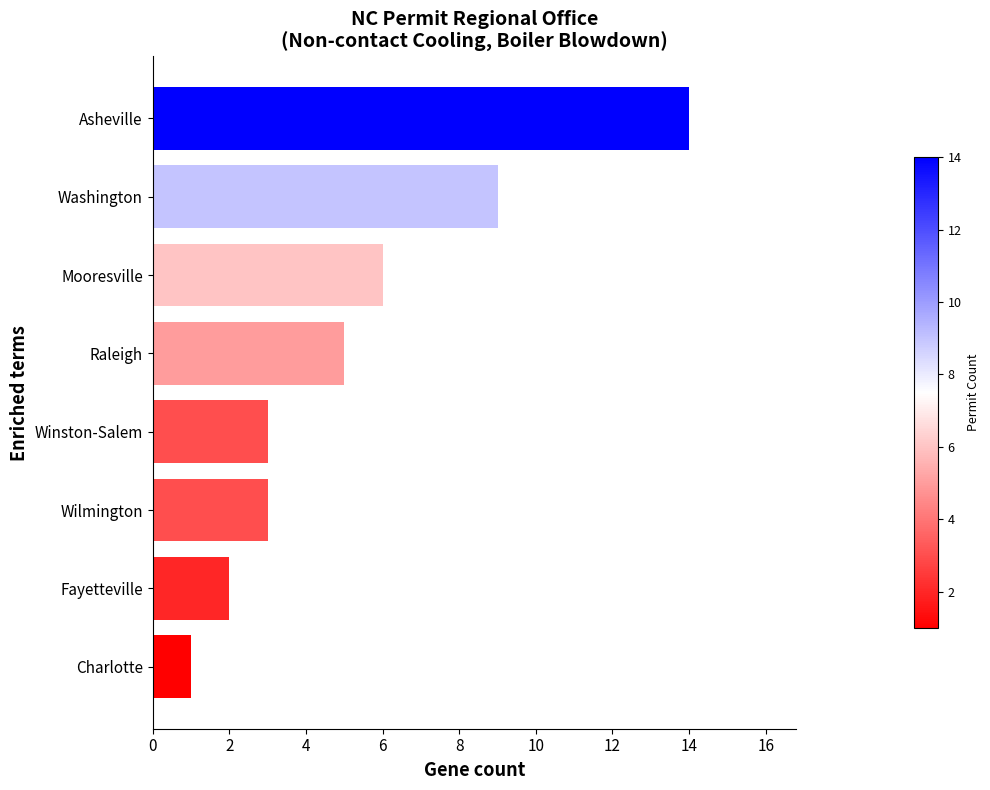

What is the difference between the maximum and minimum values?

13